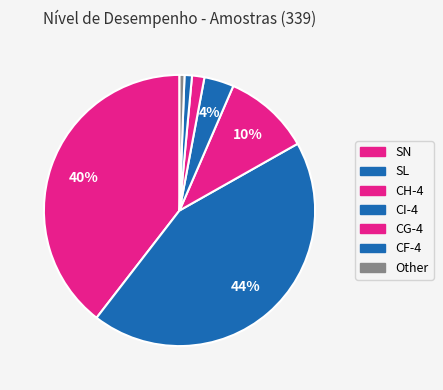

To the nearest percent, what is the difference between the largest and smallest slice percentages?

43%